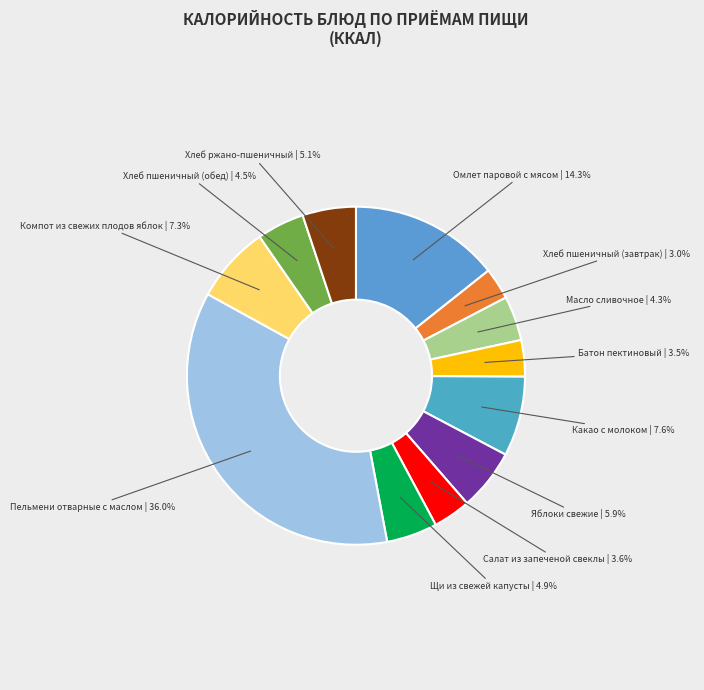

How many slices are in this pie chart?

12